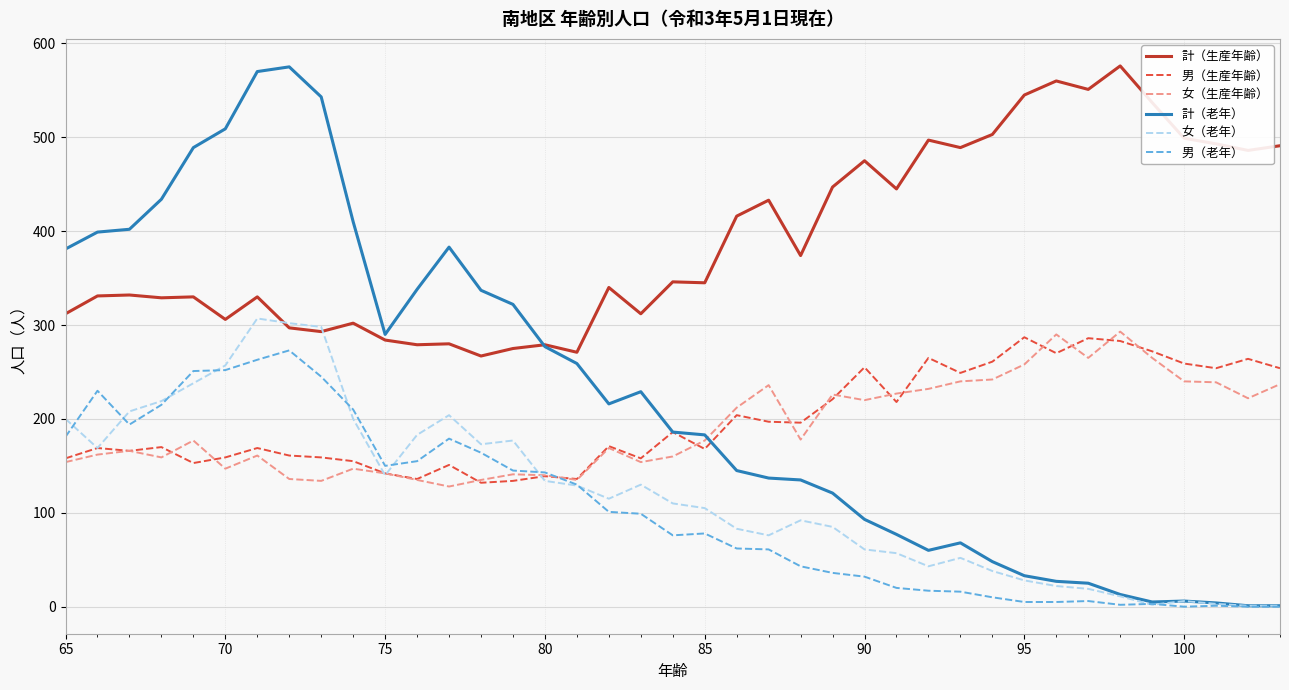

Which series has the largest range (max minus min)?

計（老年）